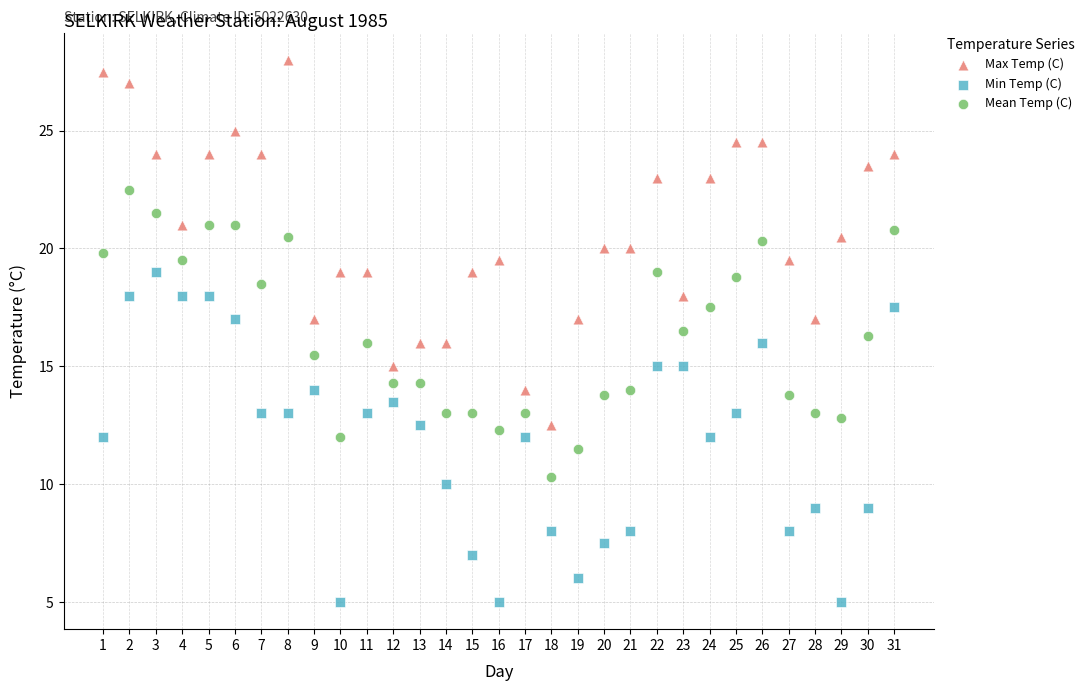

Which series has the widest spread of Y values?

Max Temp (C)